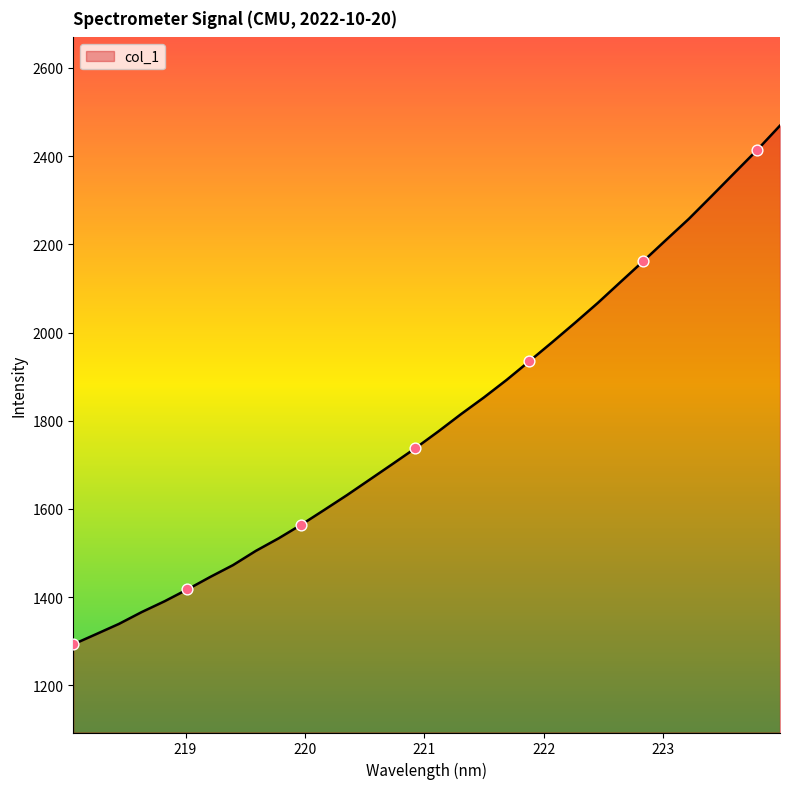

What is the minimum value shown in the chart?

1292.9